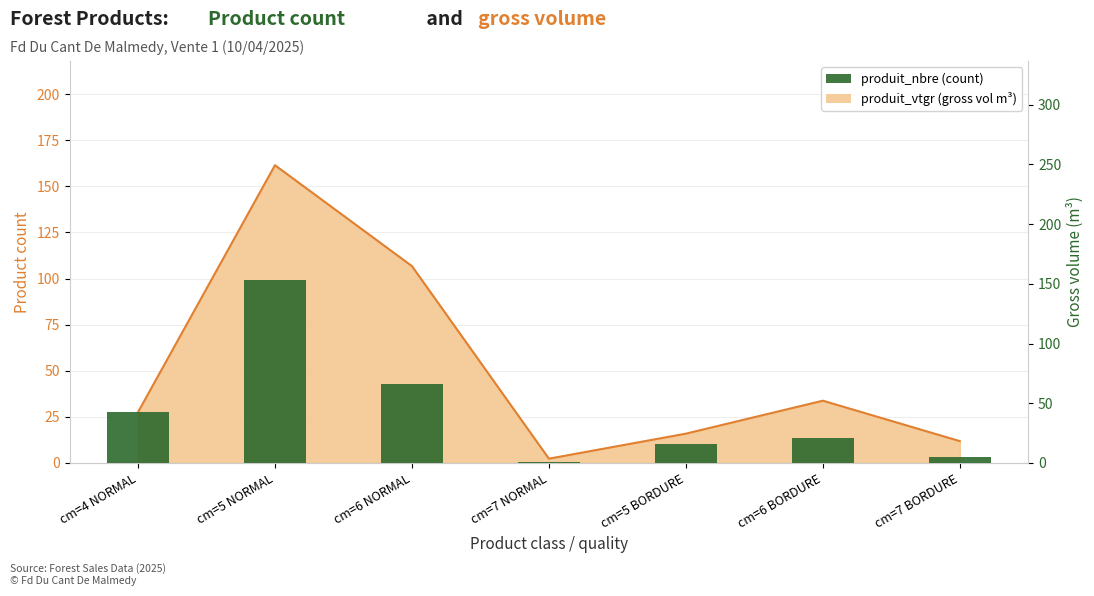

Reading right to left, transcribe all the data shown in this chart.

cm=7 BORDURE=5	cm=6 BORDURE=21	cm=5 BORDURE=16	cm=7 NORMAL=1	cm=6 NORMAL=66	cm=5 NORMAL=153	cm=4 NORMAL=43